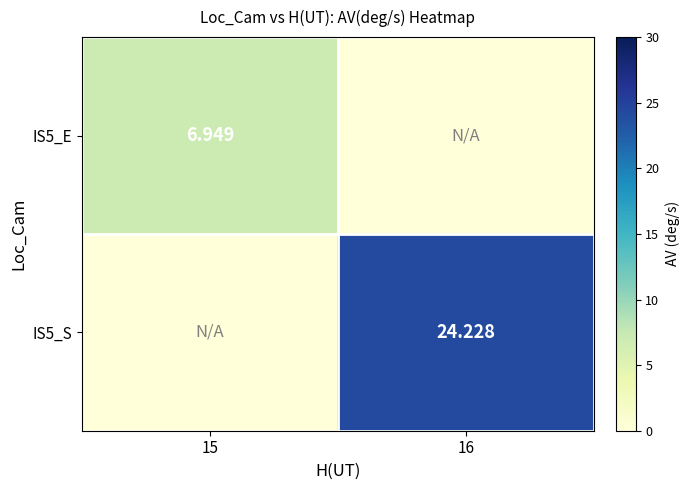

What is the sum of all IS5_E values?

6.9